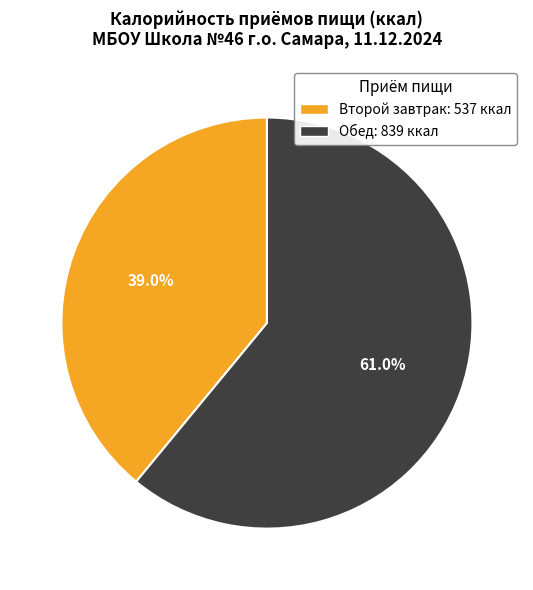

Is there a majority slice in this chart?

Yes